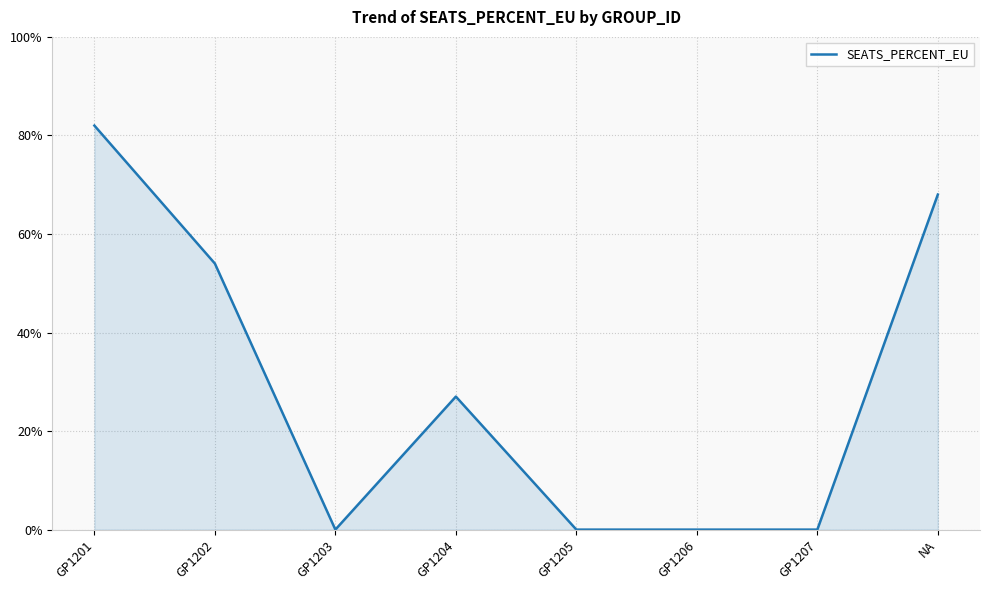

Does the chart display data point markers on the line(s)?

No